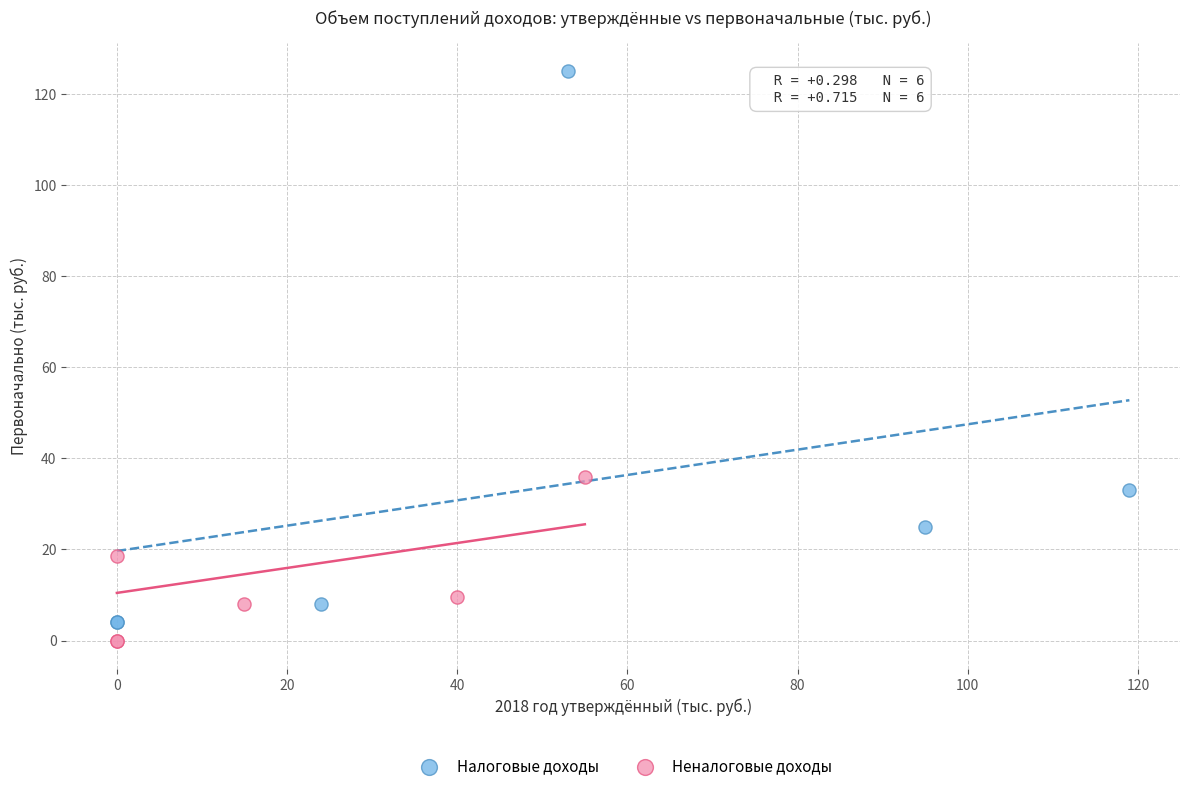

What are all the series names shown in the legend?

Налоговые доходы, Неналоговые доходы